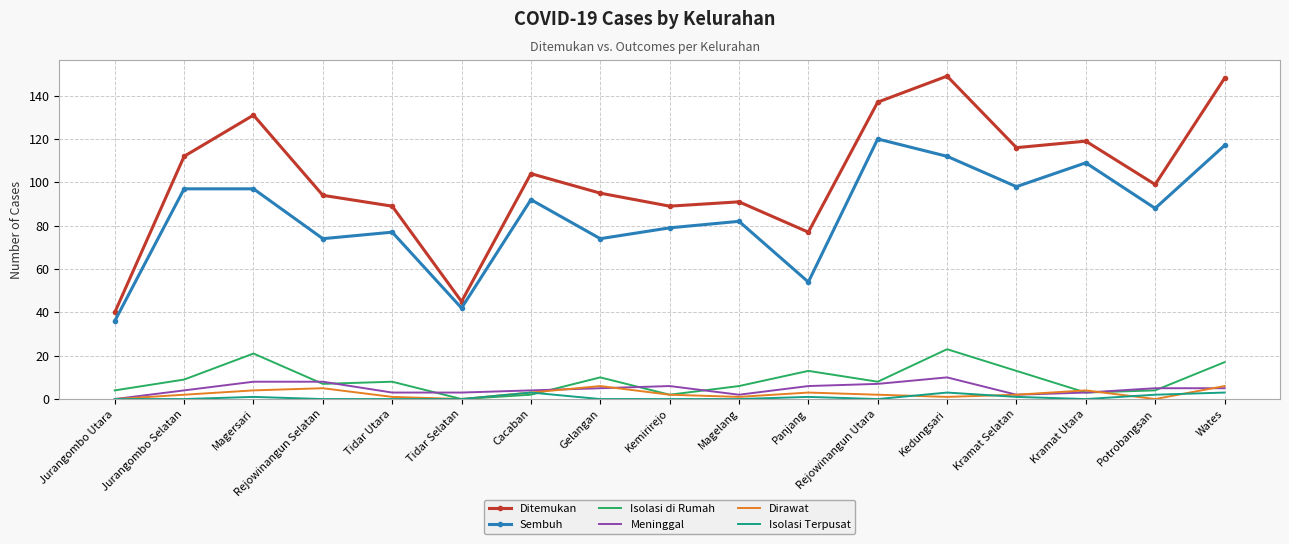

What is the spread (max minus min) of values at Rejowinangun Selatan?

94